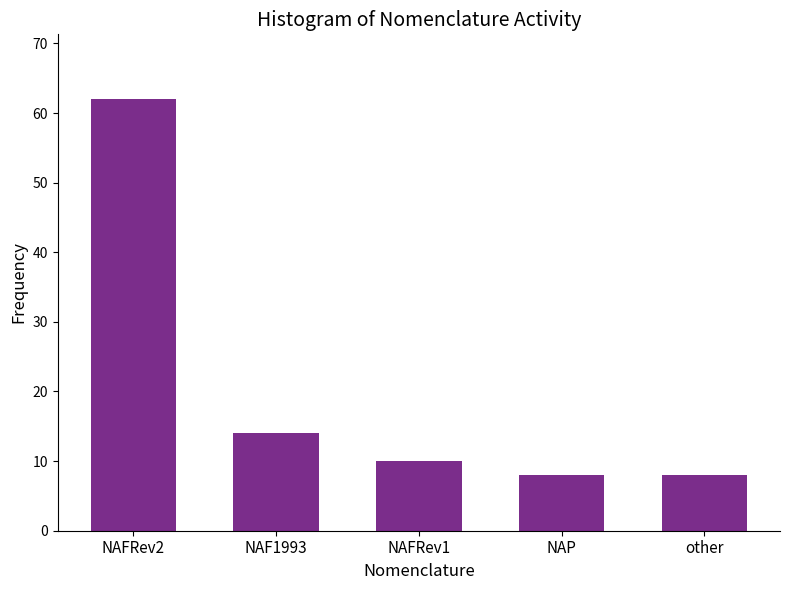

Reading left to right, extract all data points from this chart.

NAFRev2=62	NAF1993=14	NAFRev1=10	NAP=8	other=8